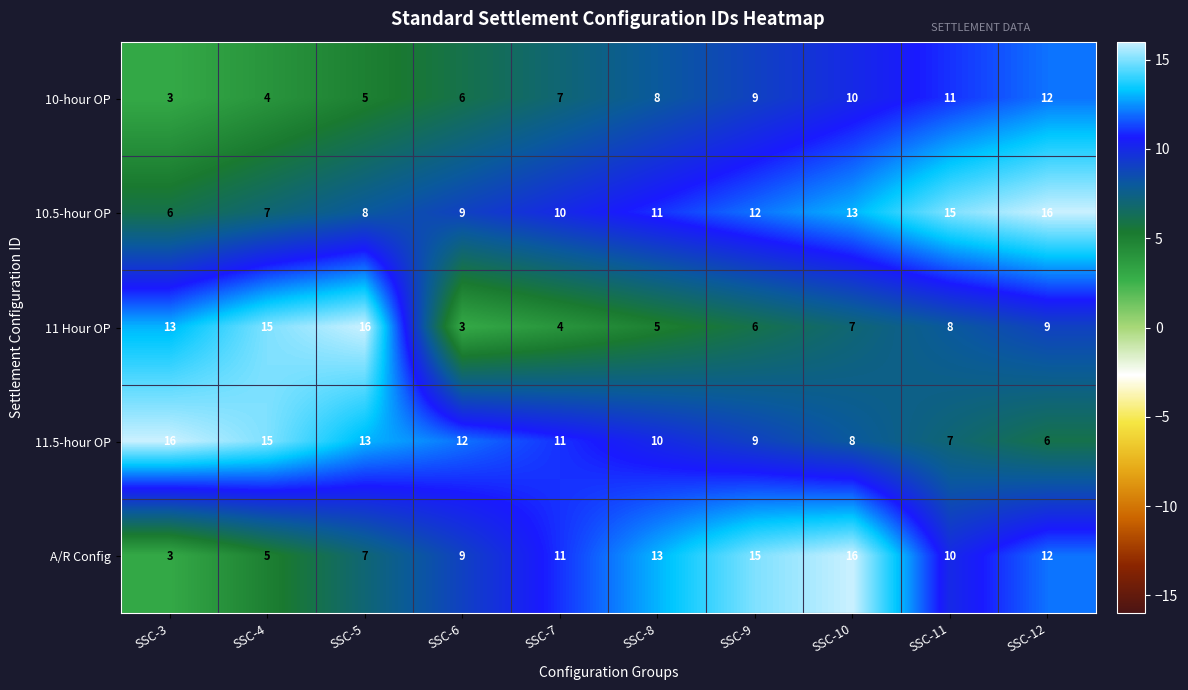

What is the difference between the highest and lowest values at SSC-9?

9